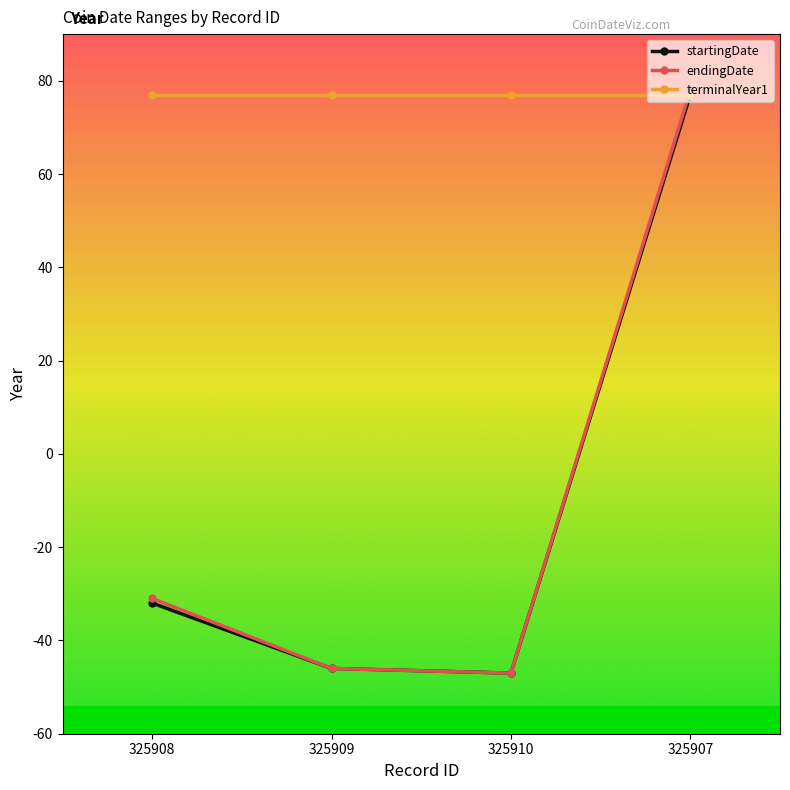

Is it true that endingDate equals -46 at 325909?

True